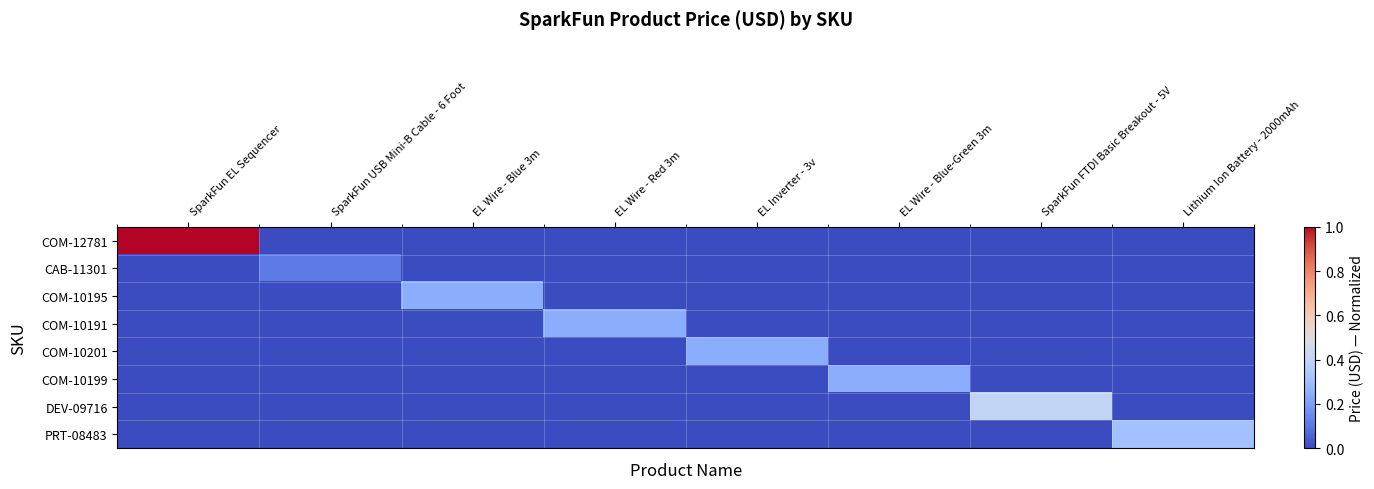

Which series has the largest total across all categories?

COM-12781